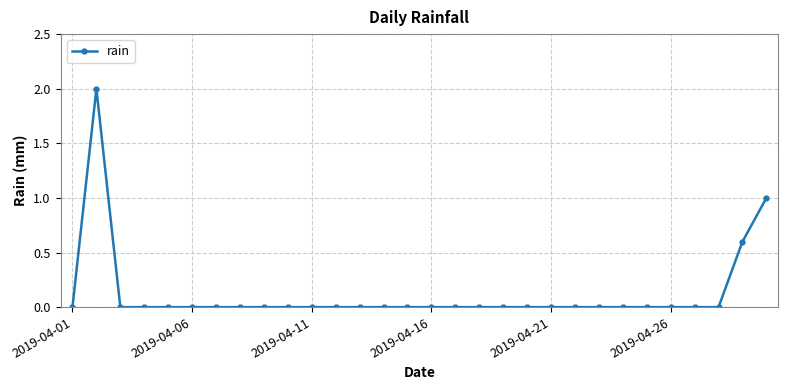

True or false: the data has more than 0 interior local peaks.

True